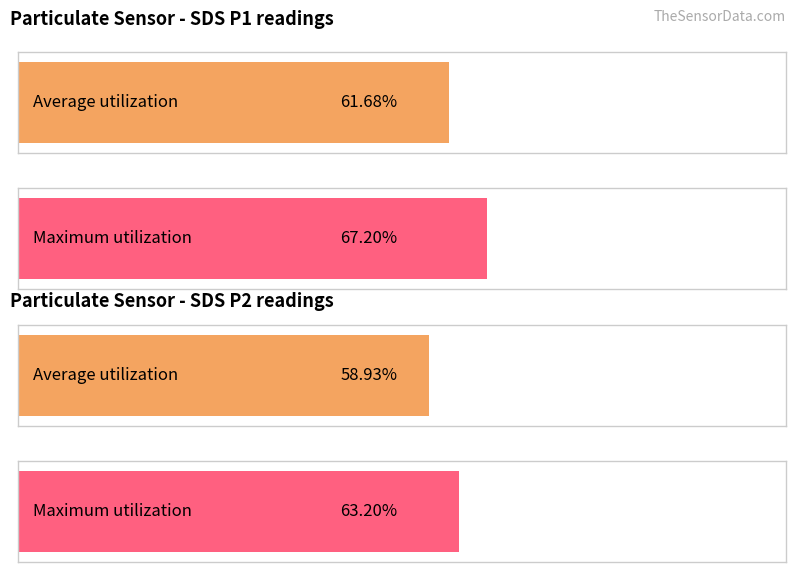

True or false: SDS_P2 has a value of 12.7 at 00:23.

False